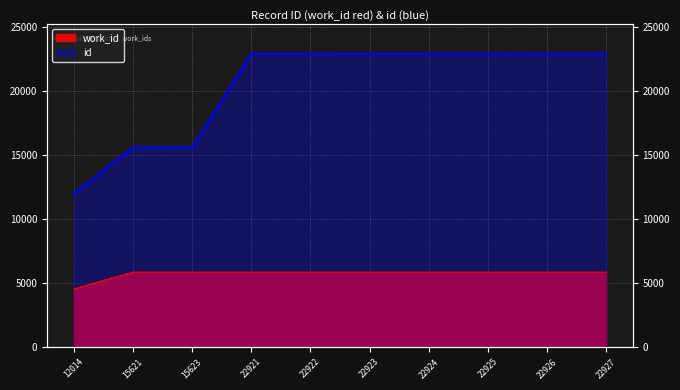

Reading right to left, extract all data points from this chart.

work_id: 22927=5880	22926=5880	22925=5880	22924=5880	22923=5880	22922=5880	22921=5880	15623=5880	15621=5880	12014=4570
id: 22927=22927	22926=22926	22925=22925	22924=22924	22923=22923	22922=22922	22921=22921	15623=15623	15621=15621	12014=12014